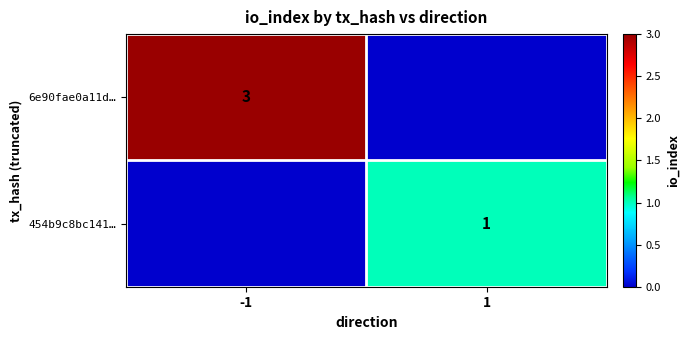

The 454b9c8bc141… series shows 1 at 1. True or false?

True